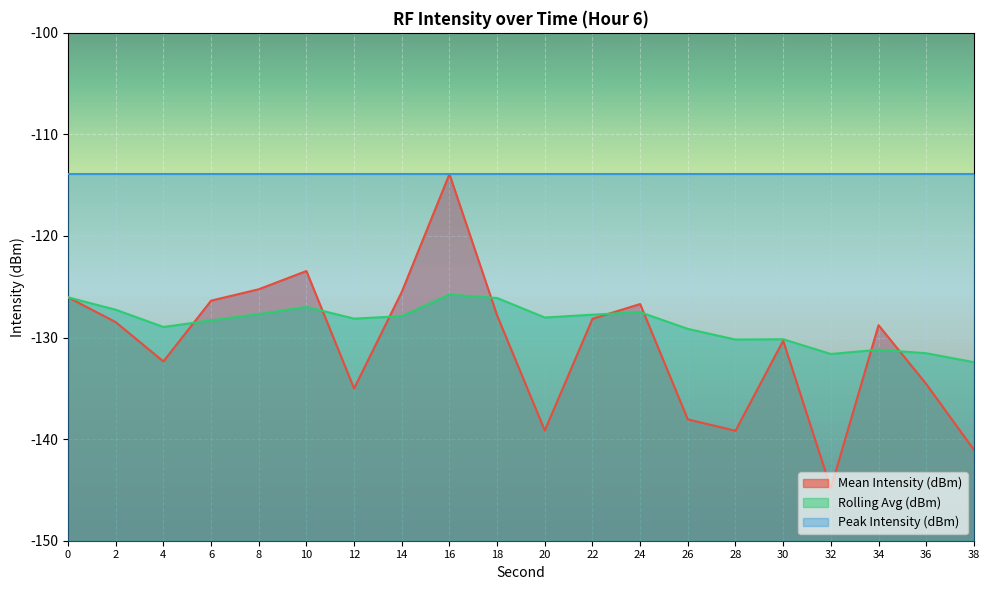

Which series has the largest total across all categories?

Peak Intensity (dBm)